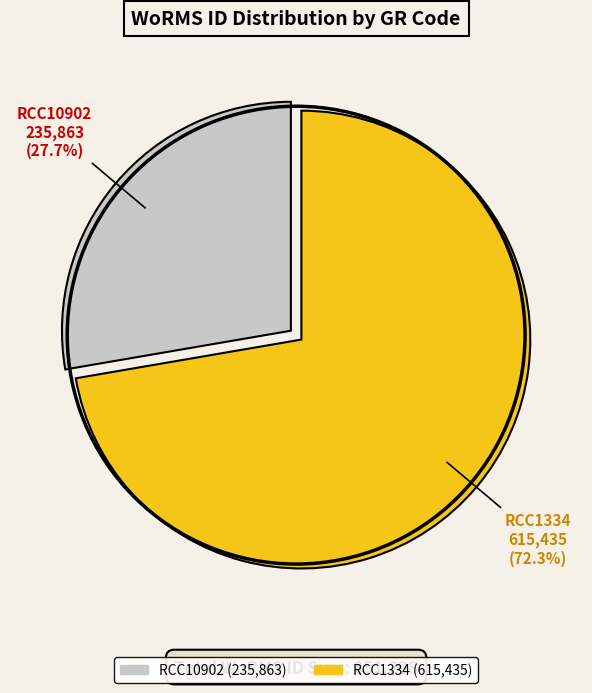

How many segments does this pie chart have?

2